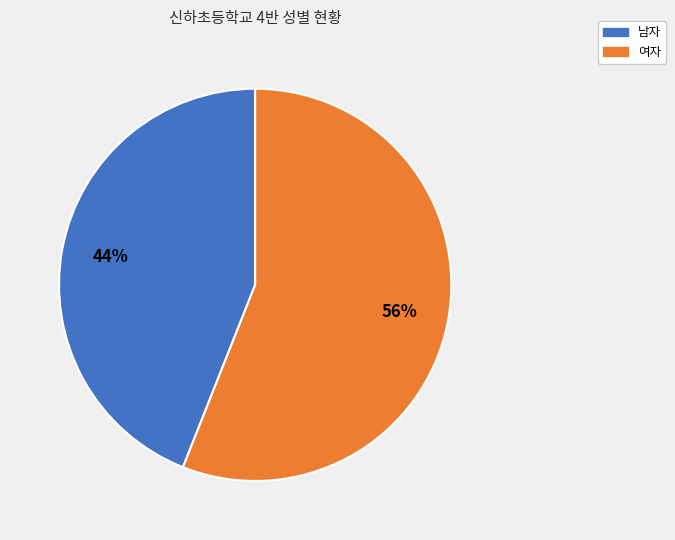

To the nearest percent, what percentage of the pie is 남자?

44%